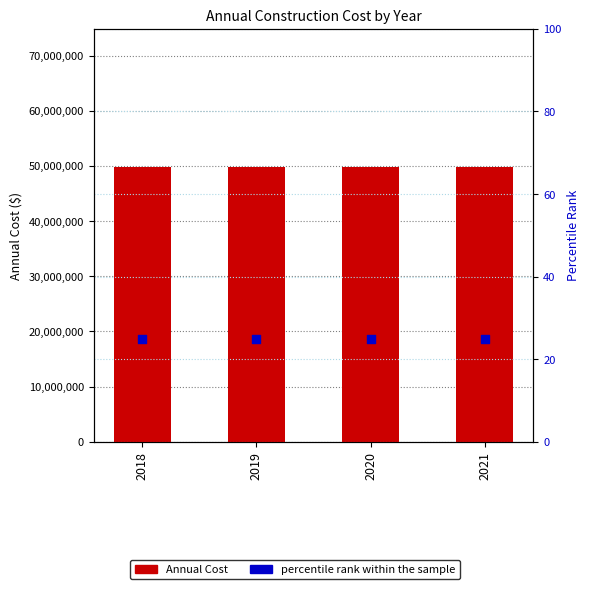

Which series reaches the minimum Y coordinate?

percentile rank within the sample